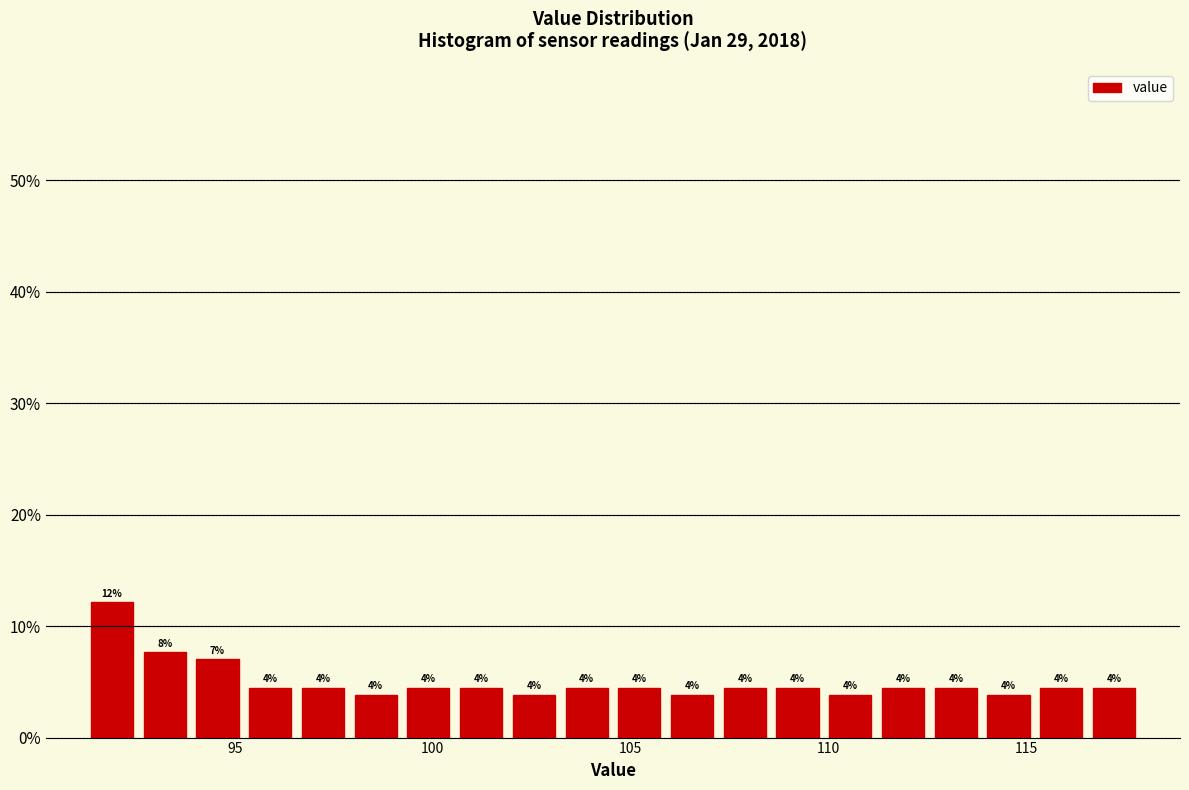

Around what value on the x-axis is the tallest bar? Give the approximate position of its centre, as read against the axis.

92.0